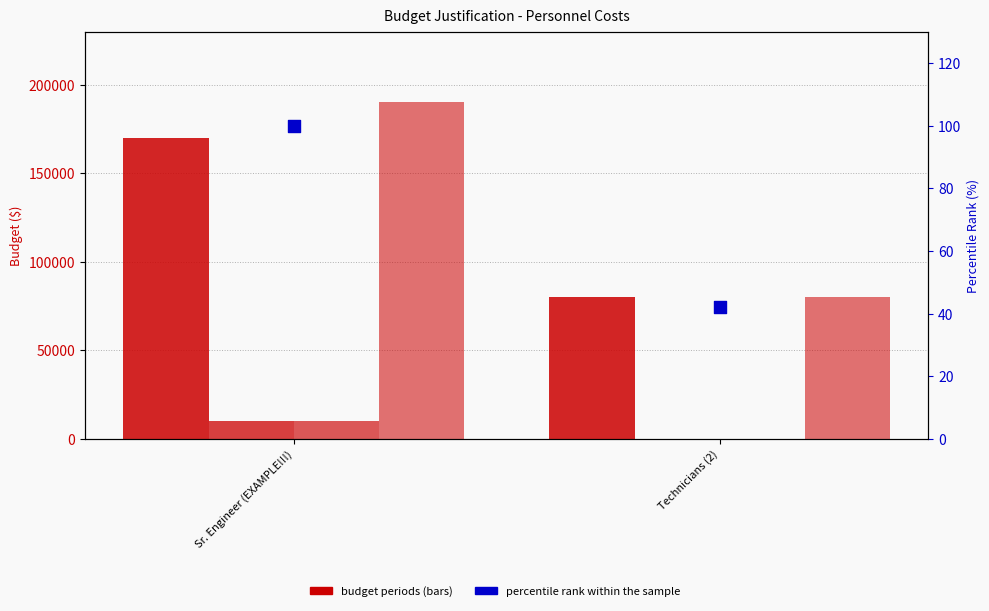

Which series contains the lowest Y value?

Total Budget Period 2